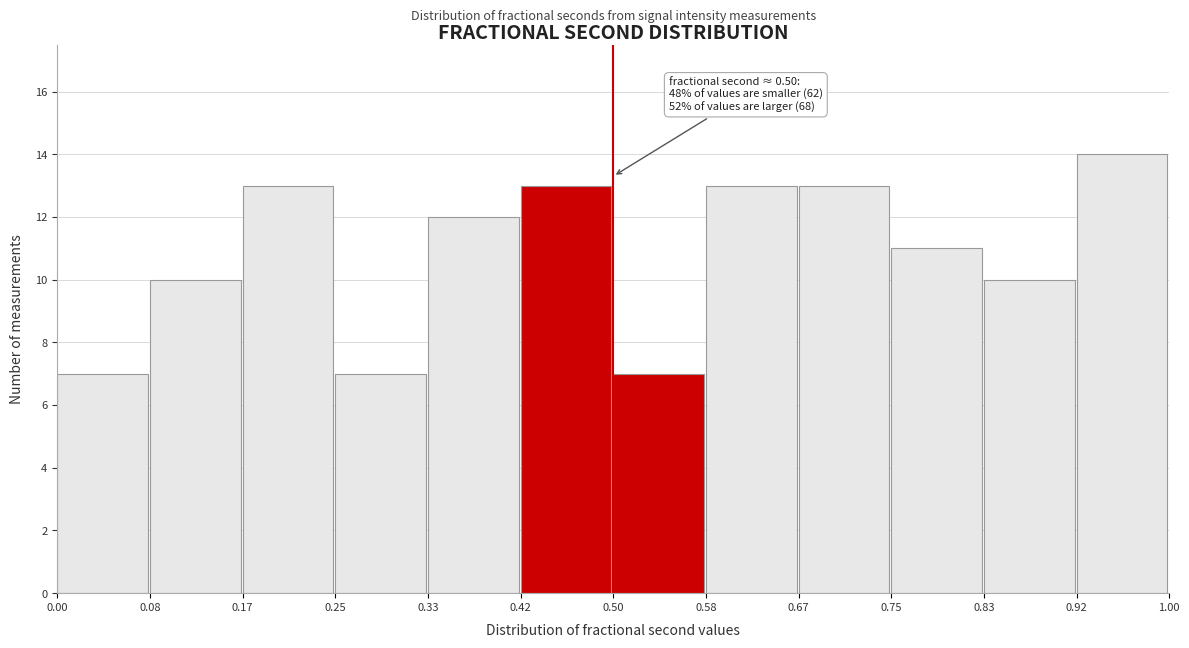

Which range on the x-axis has the tallest bar?

0.92 to 1.00